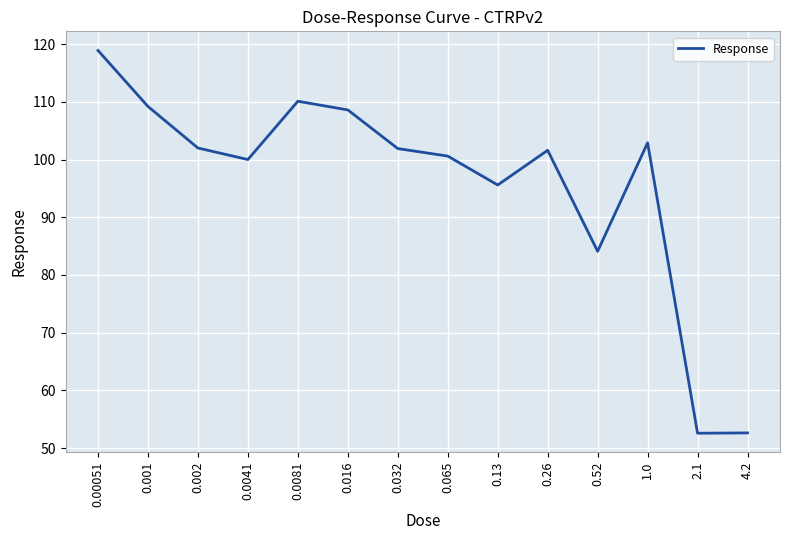

What is the smallest value displayed?

52.6